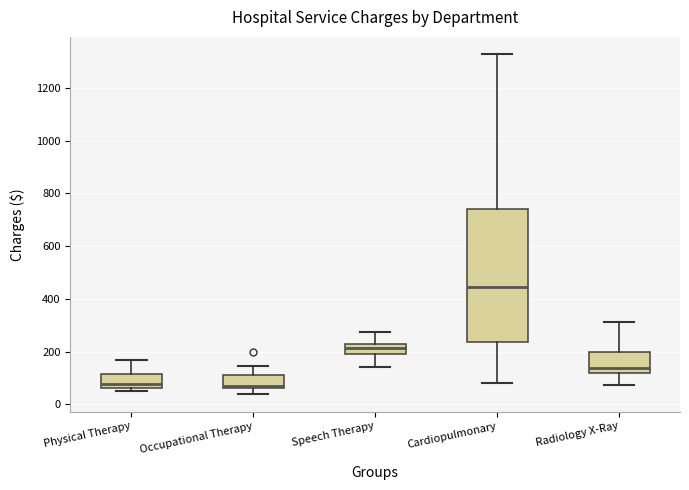

Reading left to right, read every box against the y-axis: the position of its median line, the range the box covers, and the ends of its whiskers. The values are not printed on the chart, so give them approximately, as read against the axis.

Physical Therapy: median 80, box 60 to 120, whiskers 60 (just below the box's lower edge) to 160
Occupational Therapy: median 80, box 60 to 120, whiskers 40 to 140
Speech Therapy: median 220 (inside the box), box 200 to 220, whiskers 140 to 280
Cardiopulmonary: median 440, box 240 to 740, whiskers 80 to 1320
Radiology X-Ray: median 140, box 120 to 200, whiskers 80 to 320